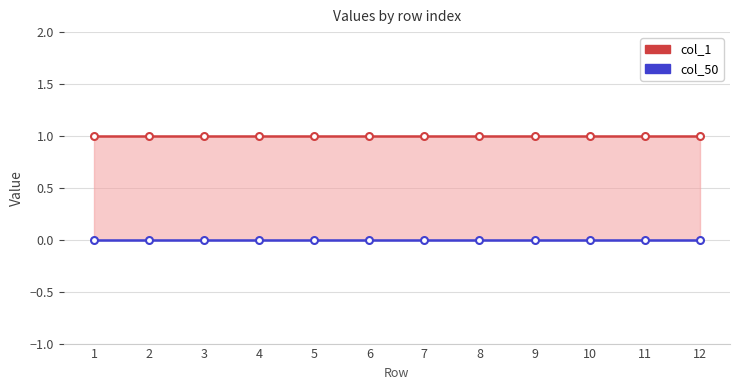

Reading left to right, extract all data points from this chart.

col_1: 1=1	2=1	3=1	4=1	5=1	6=1	7=1	8=1	9=1	10=1	11=1	12=1
col_50: 1=0	2=0	3=0	4=0	5=0	6=0	7=0	8=0	9=0	10=0	11=0	12=0